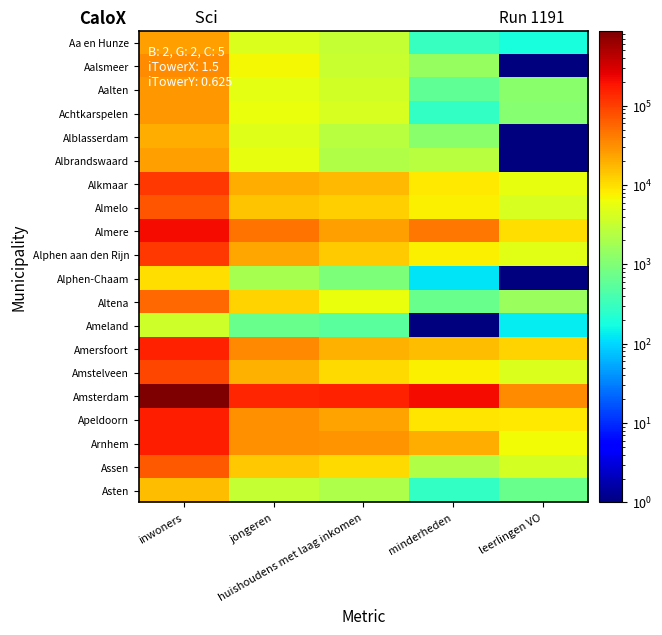

Rank the series by their maximum value, from highest to lowest.

Amsterdam, Almere, Apeldoorn, Arnhem, Amersfoort, Alphen aan den Rijn, Alkmaar, Amstelveen, Almelo, Assen, Altena, Aalsmeer, Achtkarspelen, Aalten, Albrandswaard, Aa en Hunze, Alblasserdam, Asten, Alphen-Chaam, Ameland